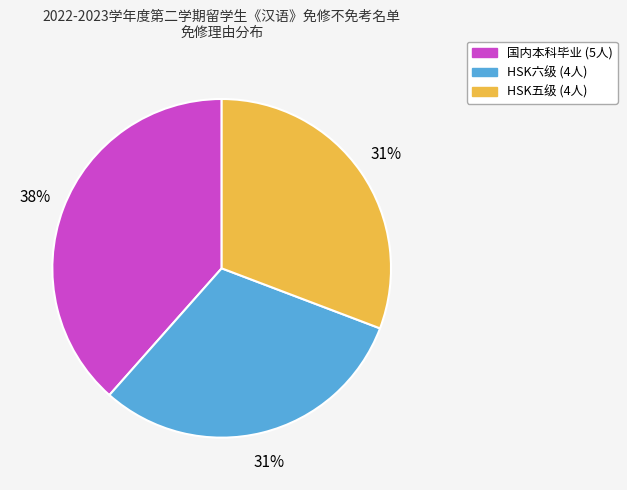

To the nearest percent, what is the combined percentage of 国内本科毕业 and HSK五级?

69%